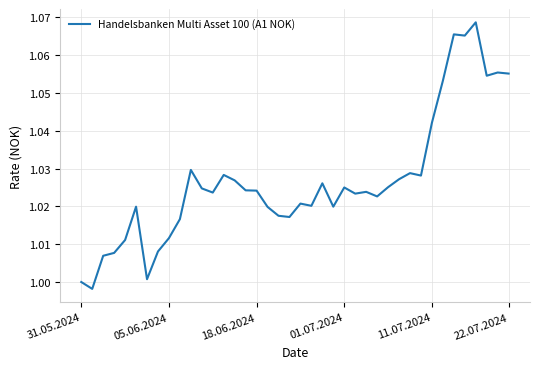

Does the chart display data point markers on the line(s)?

No